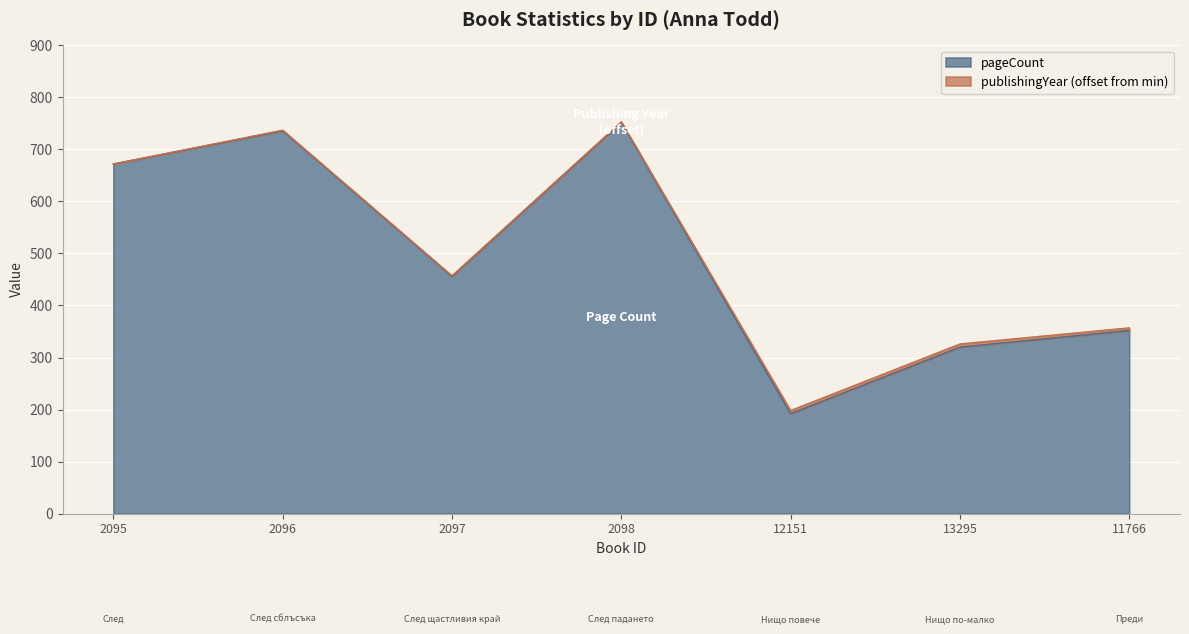

List the labels in order of value, largest first.

2098, 2096, 2095, 2097, 11766, 13295, 12151